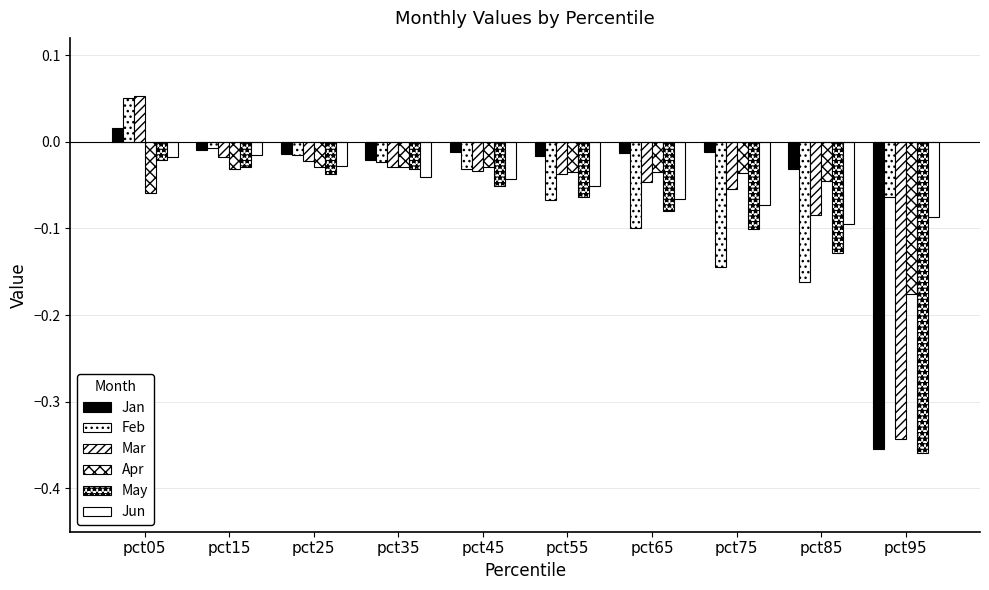

Rank the categories by Mar value from lowest to highest.

pct95, pct85, pct75, pct65, pct55, pct45, pct35, pct25, pct15, pct05